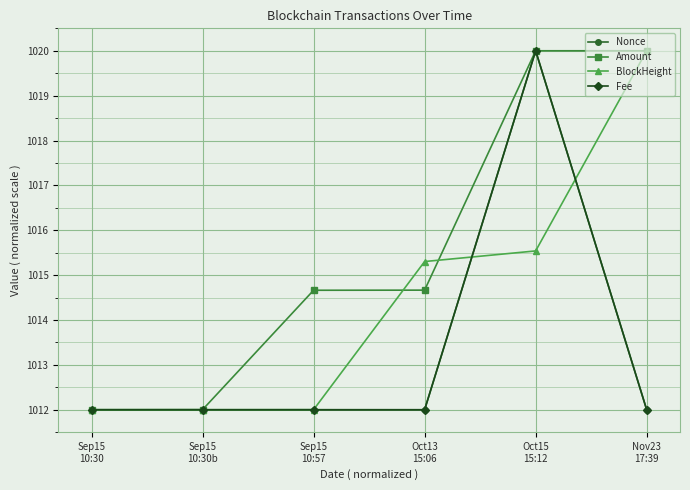

What is the greatest value displayed?

1020.0